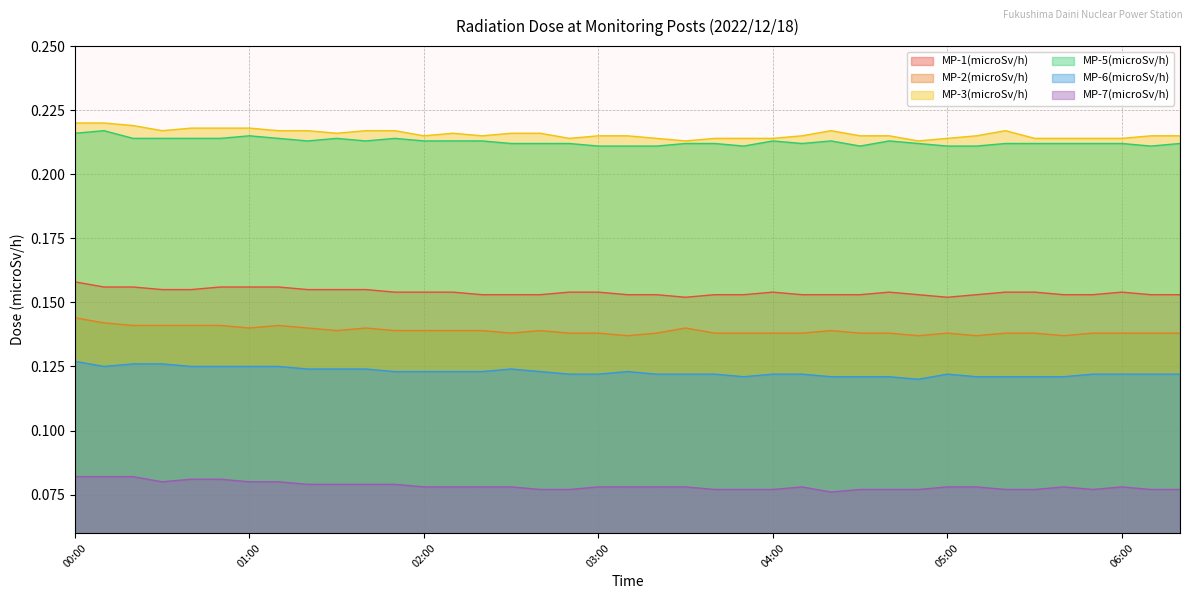

What value does the MP-6(microSv/h) series have at 00:40?

0.1